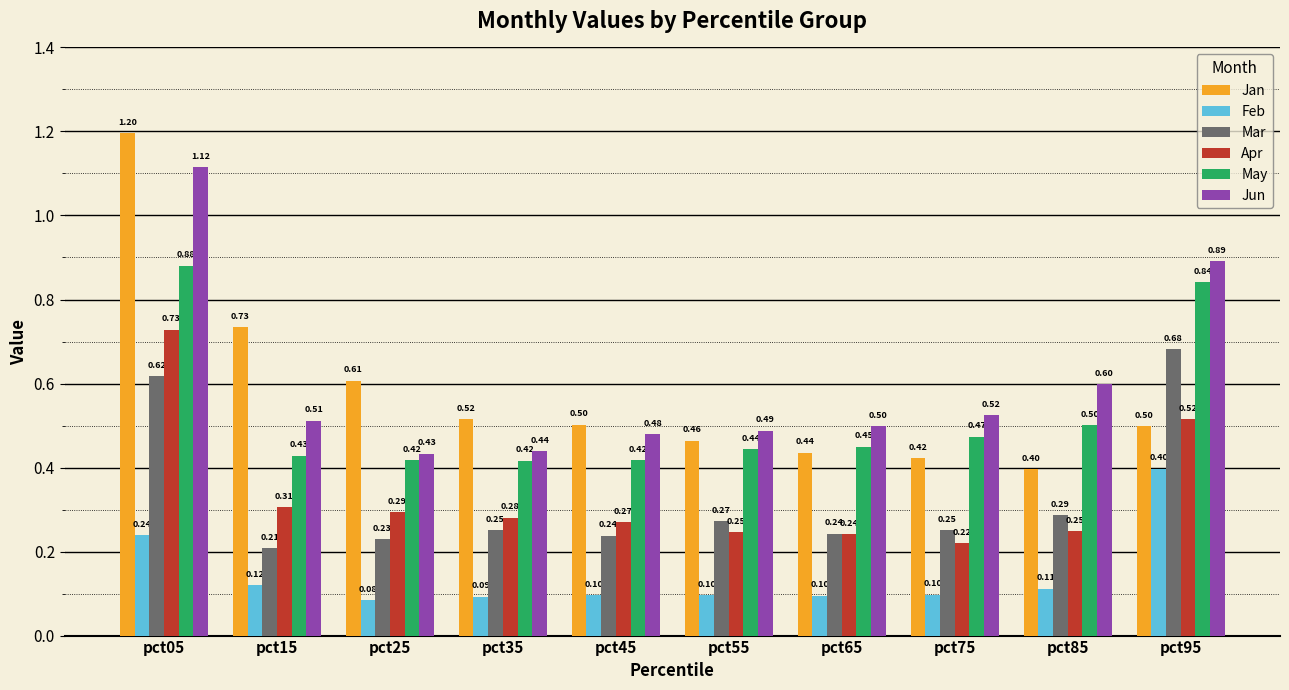

What is the spread (max minus min) of values at pct15?

0.6